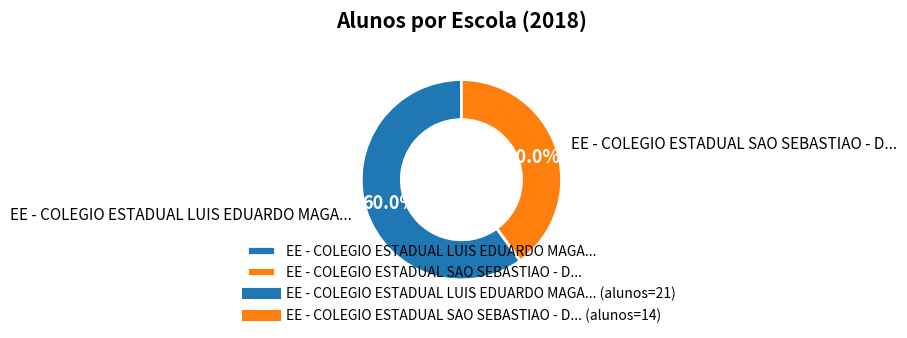

Between EE - COLEGIO ESTADUAL LUIS EDUARDO MAGA... and EE - COLEGIO ESTADUAL SAO SEBASTIAO - D..., which is larger?

EE - COLEGIO ESTADUAL LUIS EDUARDO MAGA...